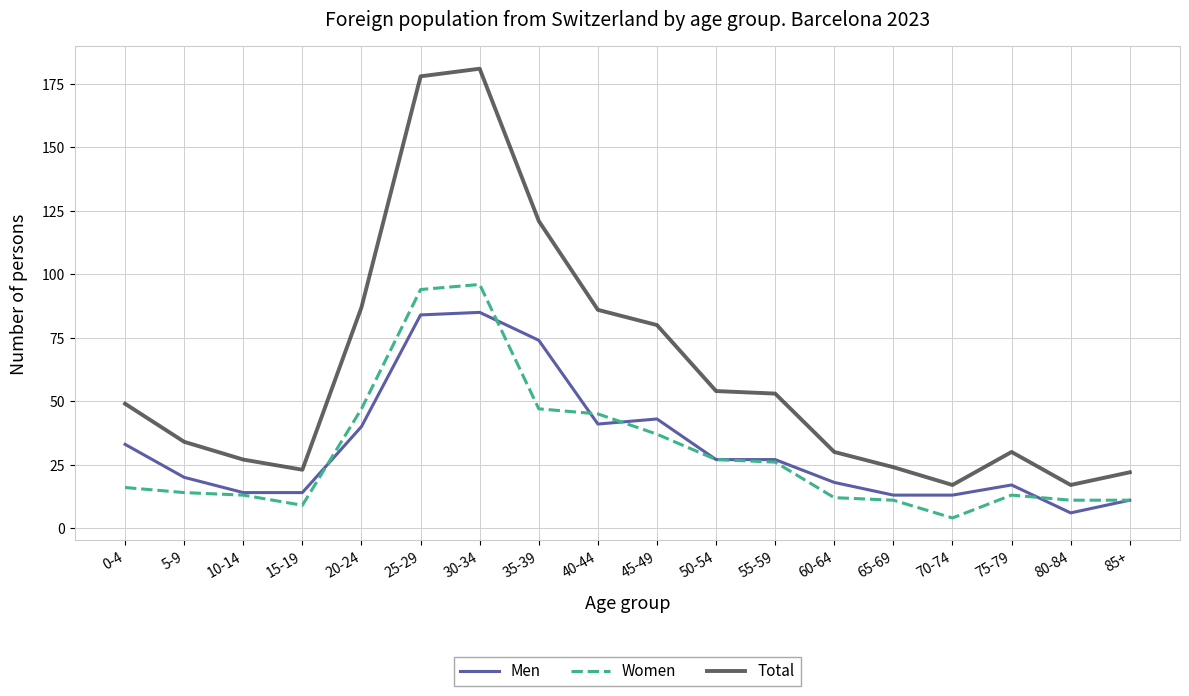

What is the smallest value displayed?

4